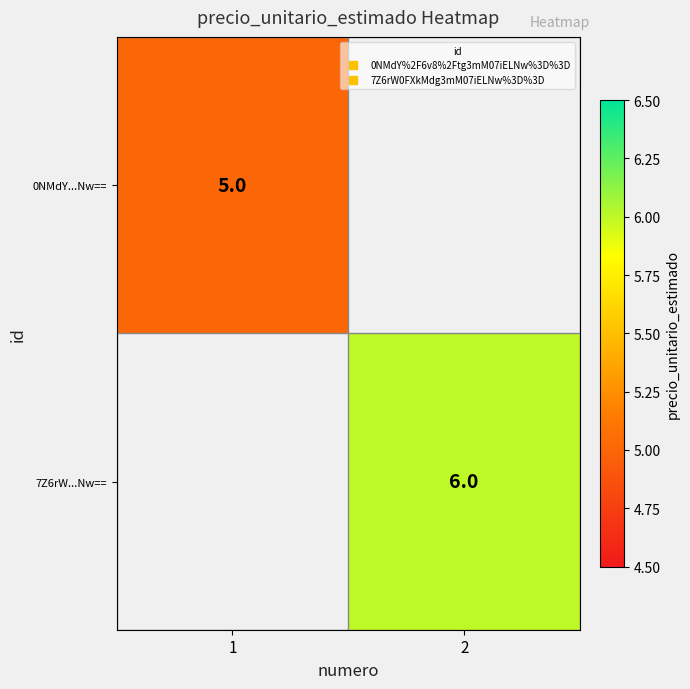

How many positive values does the 7Z6rW...Nw== series have?

1